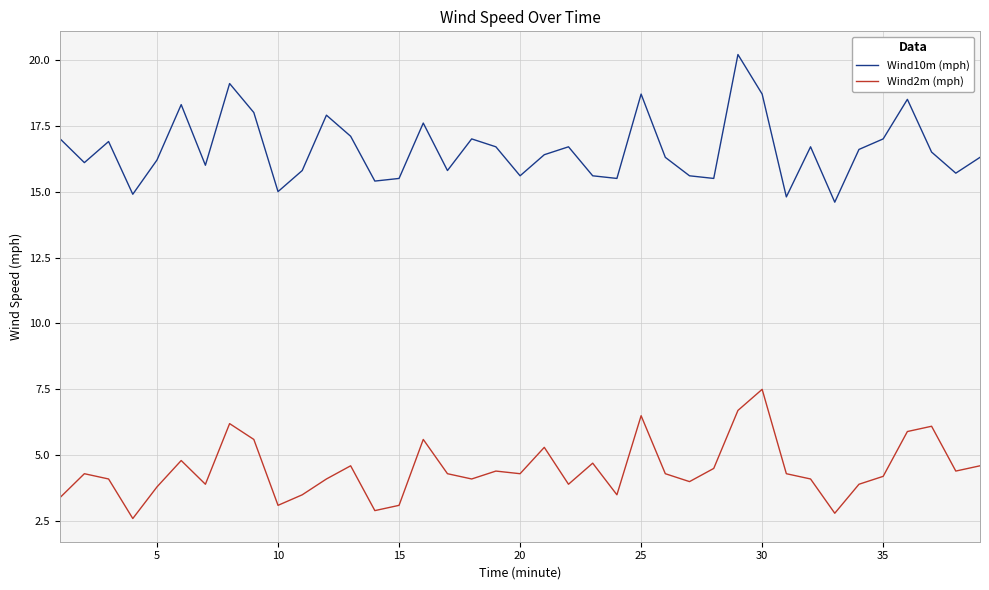

How many lines are shown in the chart?

2